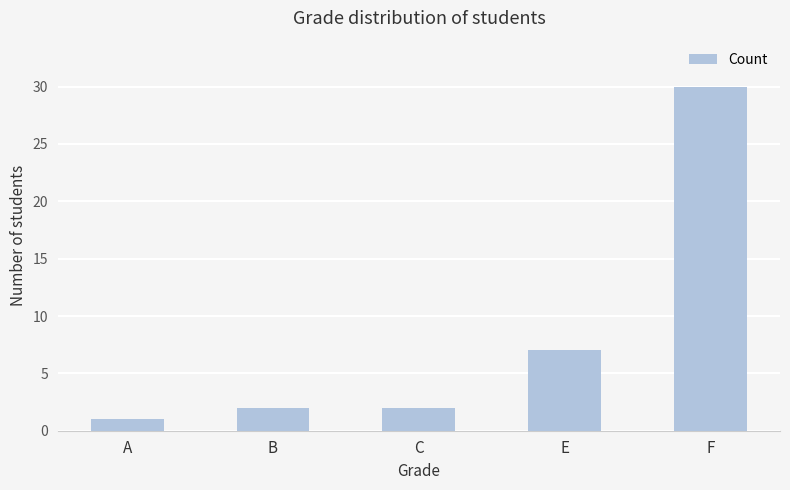

What is the difference between the maximum and minimum values?

29